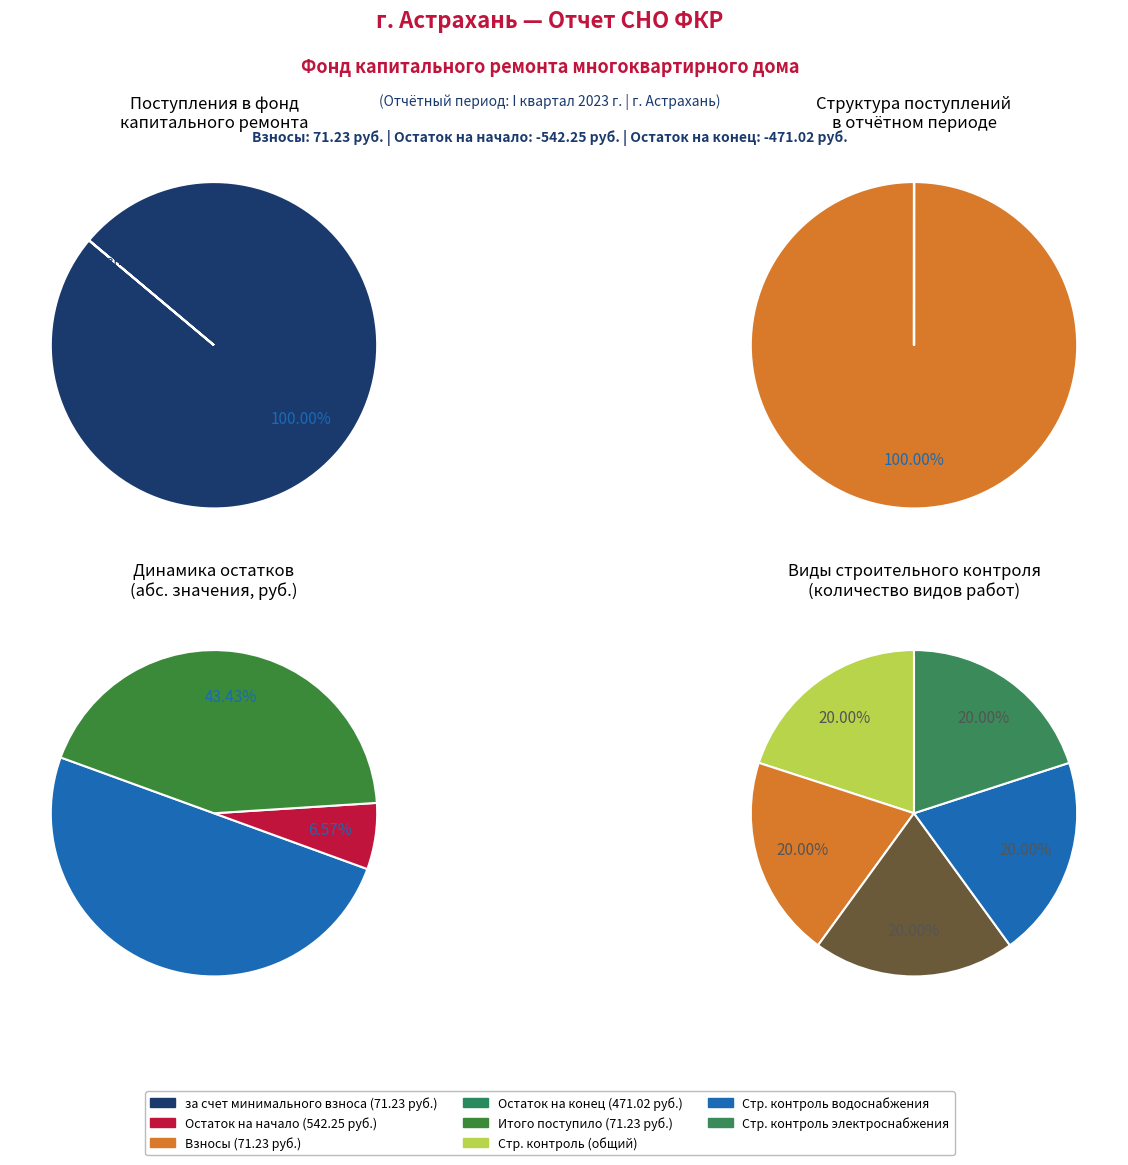

How many segments does this pie chart have?

5